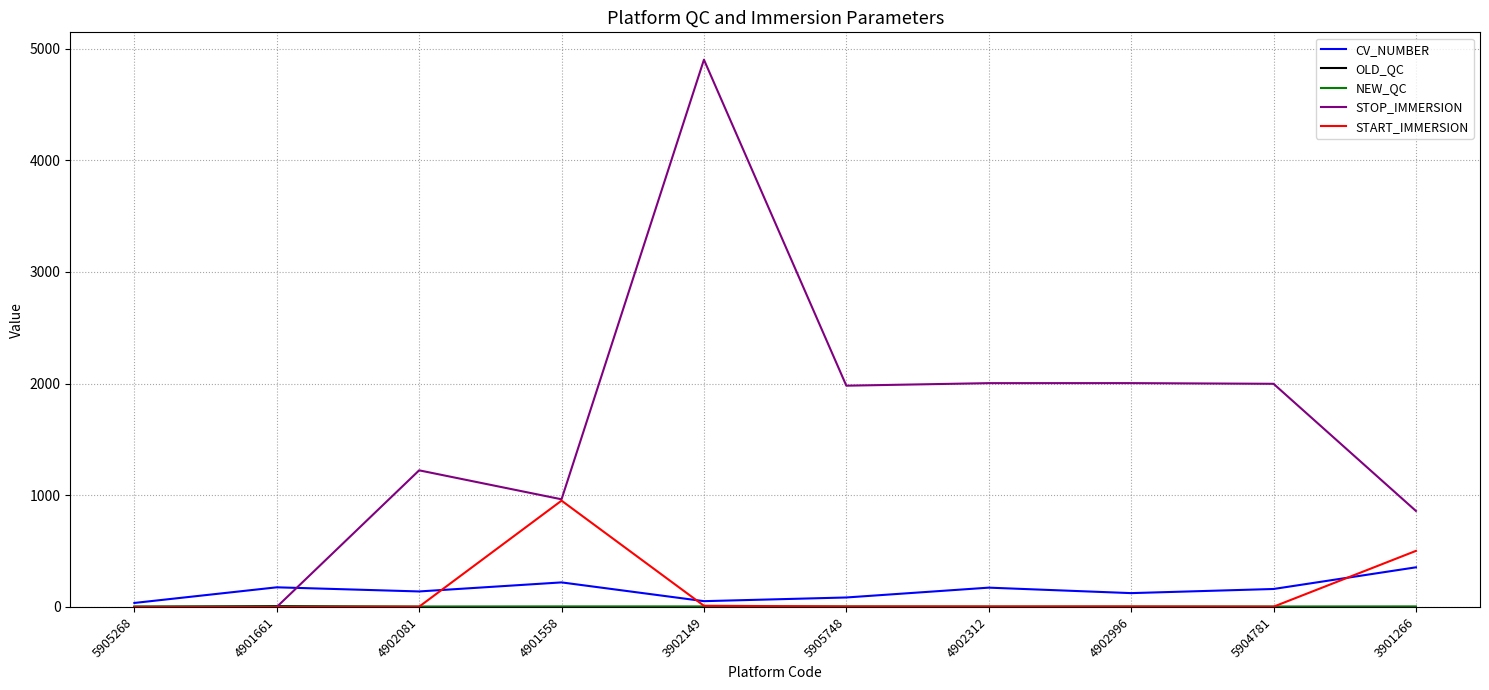

Which series has the largest total across all categories?

STOP_IMMERSION